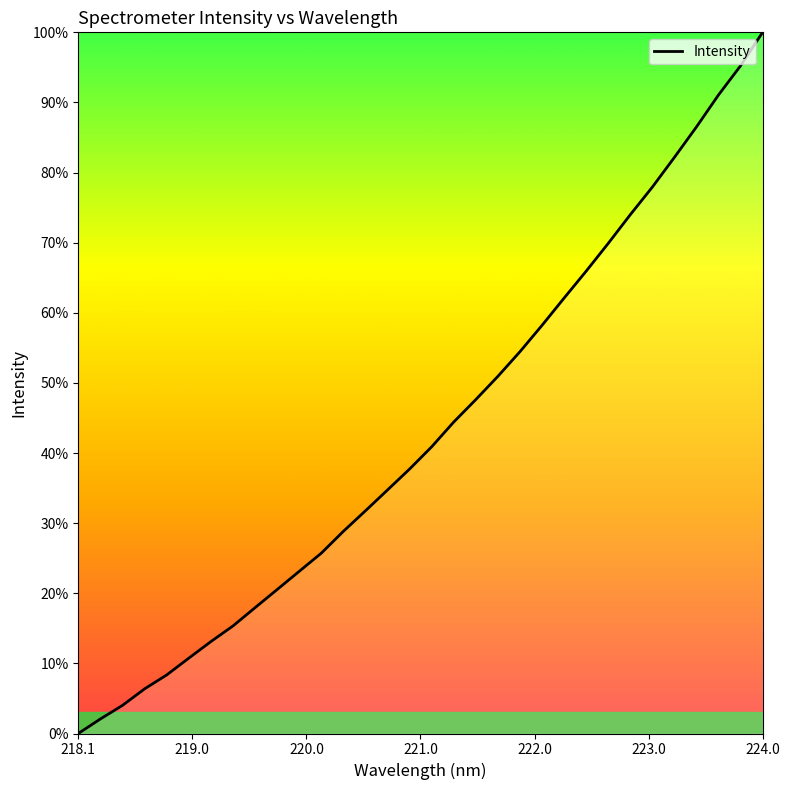

What is the greatest value displayed?

100.0